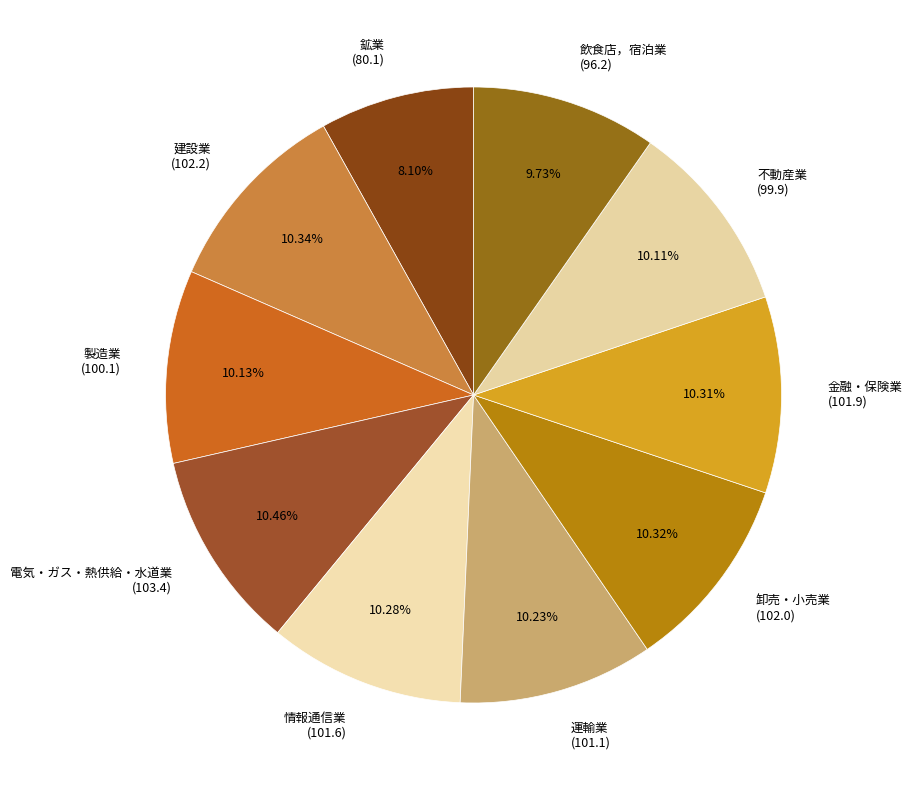

To the nearest percent, what is the difference between the largest and smallest slice percentages?

2%